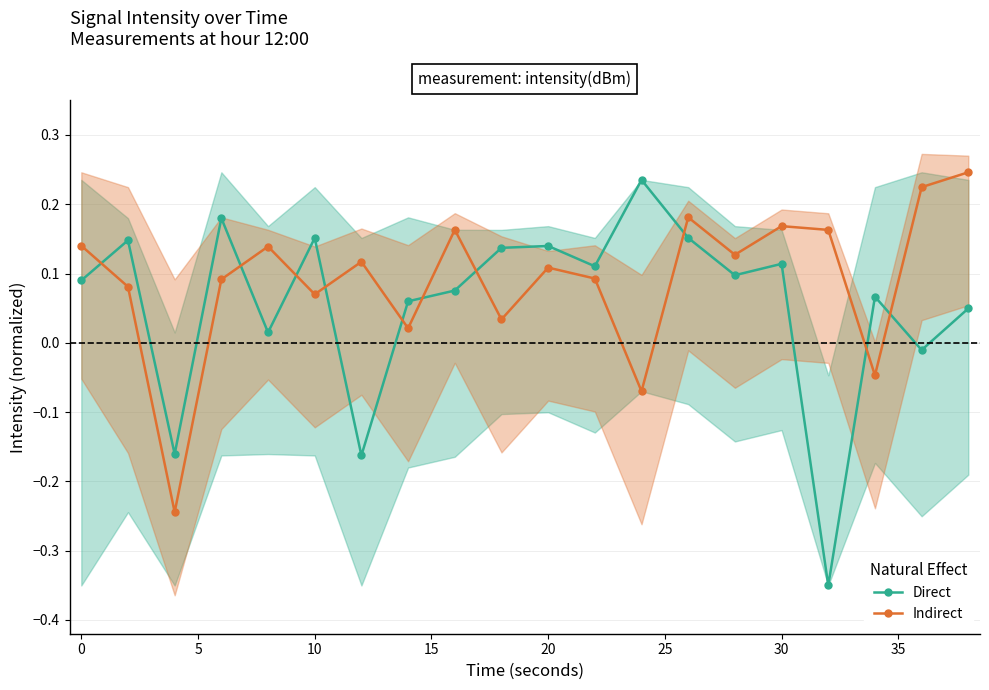

At how many categories does at least one series exceed 0?

19